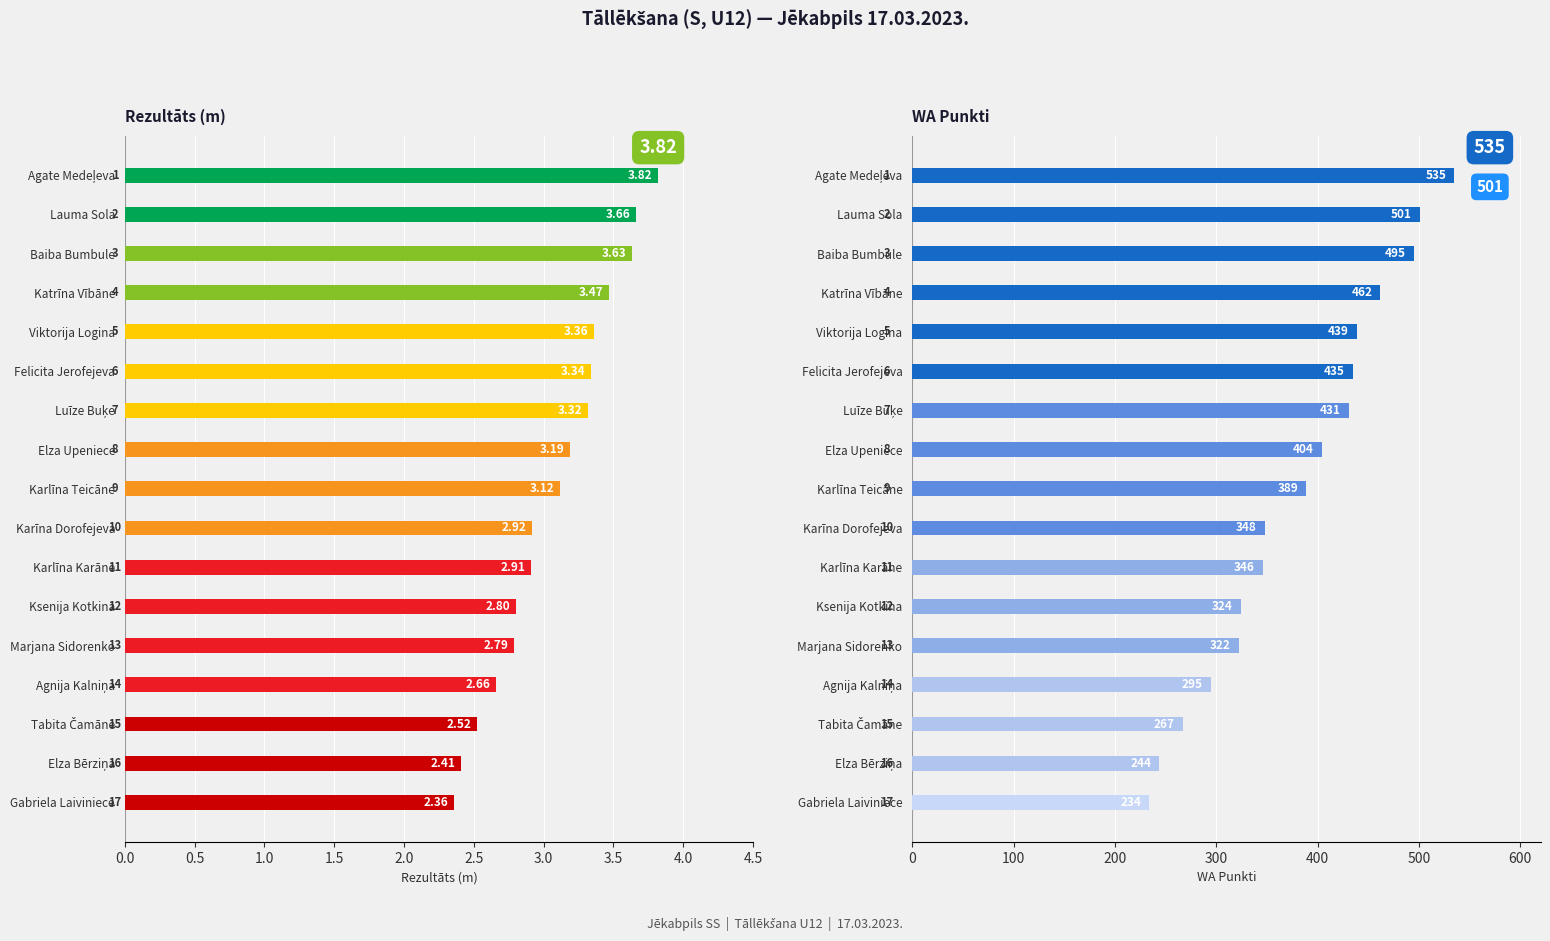

Which series has the largest total across all categories?

WA punkti